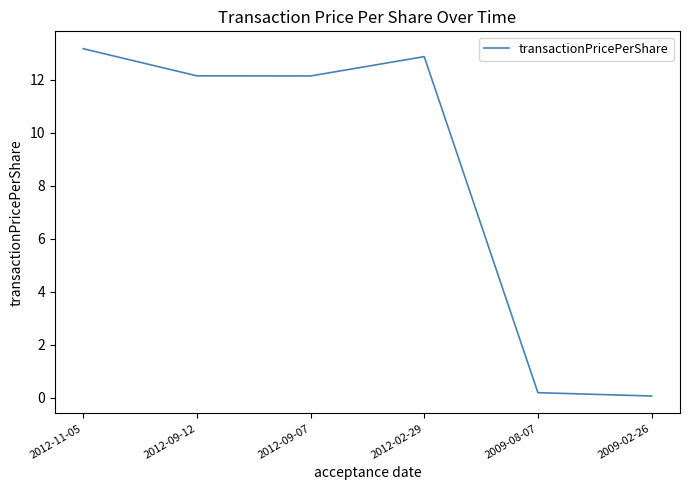

The value at 2009-08-07 is 0.2. True or false?

True